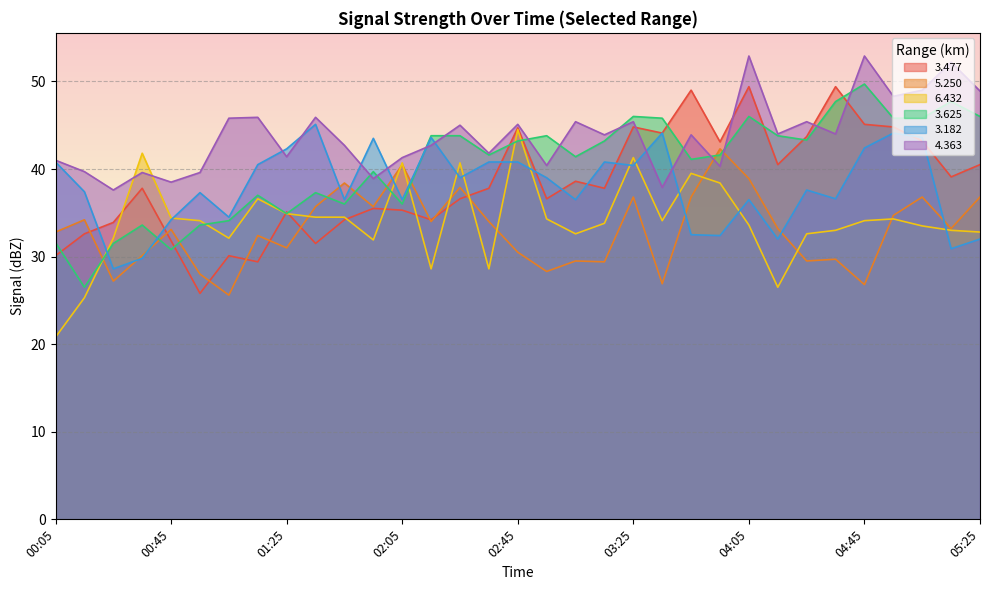

How many times do   5.250 and   3.625 cross each other?

9